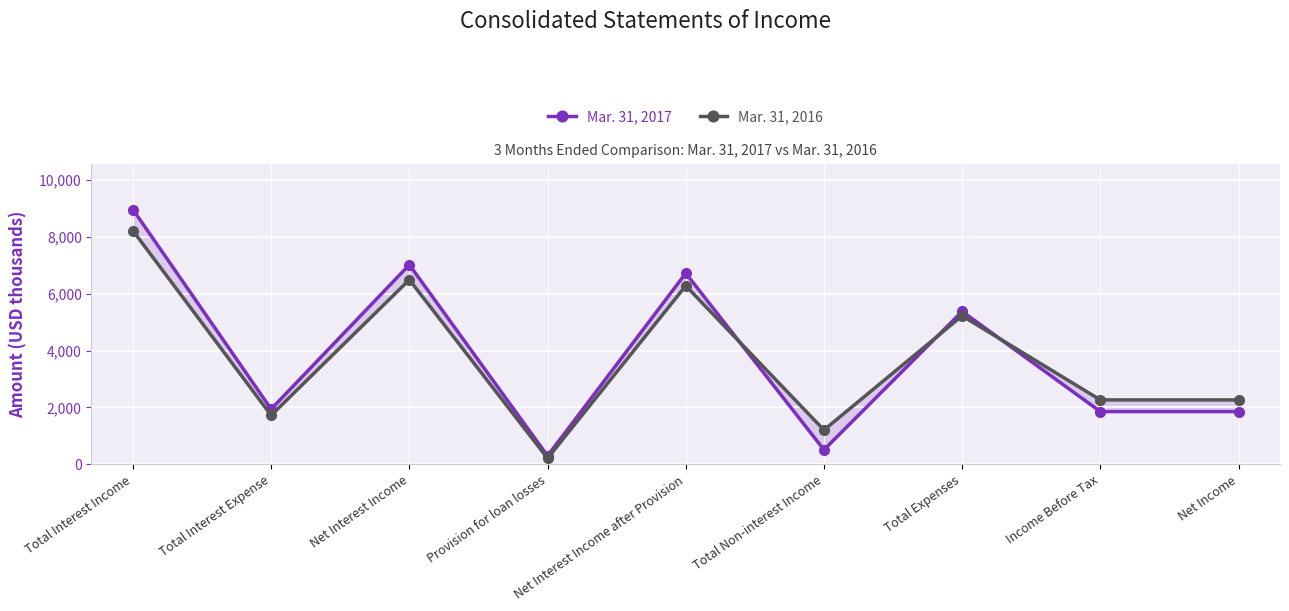

Reading left to right, transcribe all the data shown in this chart.

Mar. 31, 2017: Total Interest Income=8958	Total Interest Expense=1941	Net Interest Income=7017	Provision for loan losses=297	Net Interest Income after Provision=6720	Total Non-interest Income=511	Total Expenses=5376	Income Before Tax=1855	Net Income=1855
Mar. 31, 2016: Total Interest Income=8214	Total Interest Expense=1723	Net Interest Income=6491	Provision for loan losses=212	Net Interest Income after Provision=6279	Total Non-interest Income=1207	Total Expenses=5221	Income Before Tax=2265	Net Income=2265